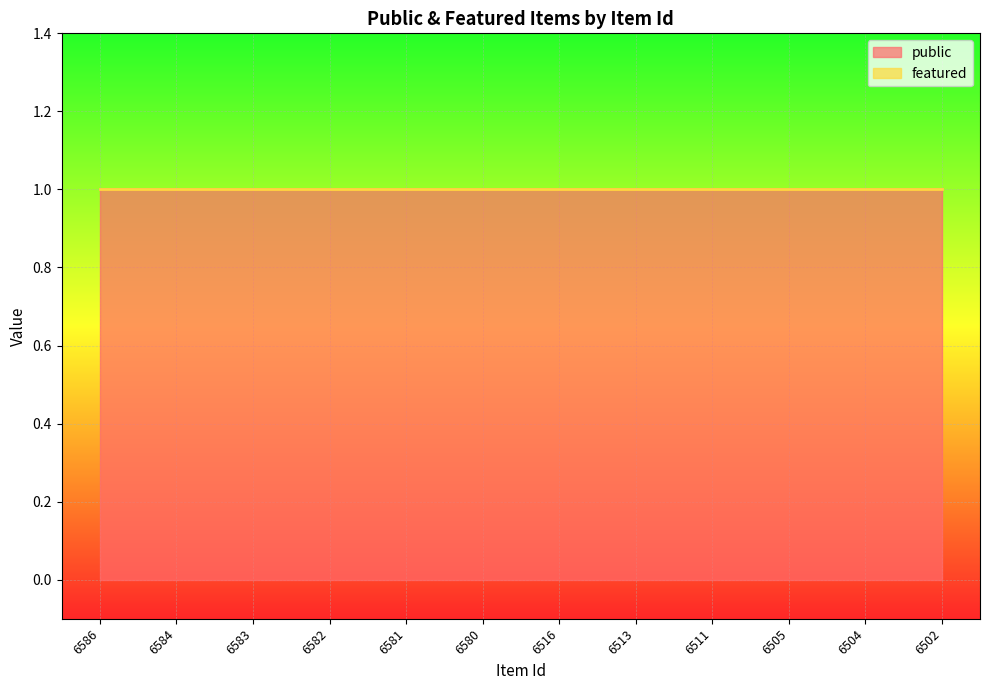

Which category has the lowest value across all series?

6586